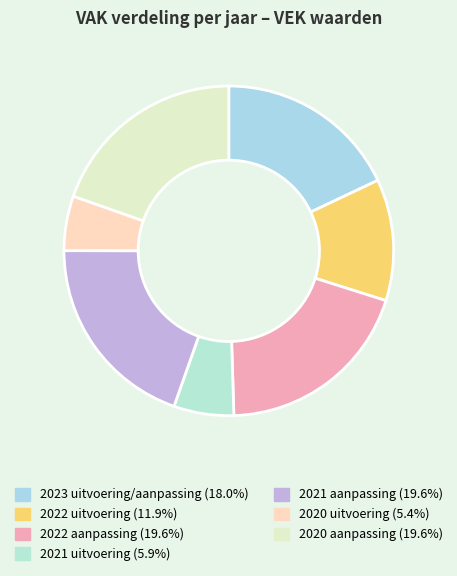

Which category has the biggest portion of the pie?

2022 aanpassing